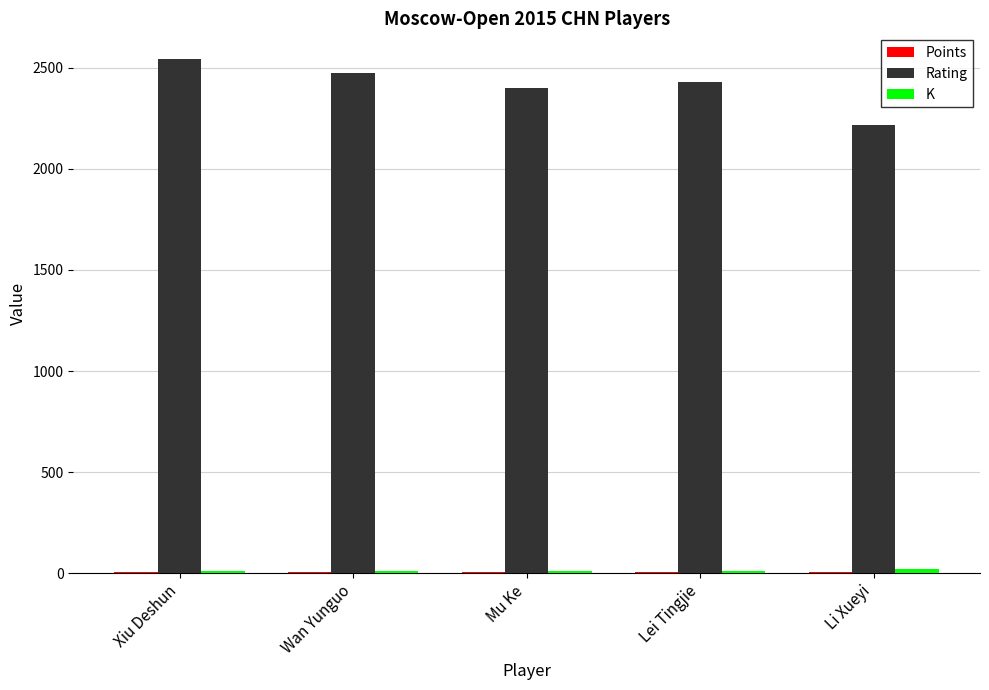

Which series has the largest total across all categories?

Rating